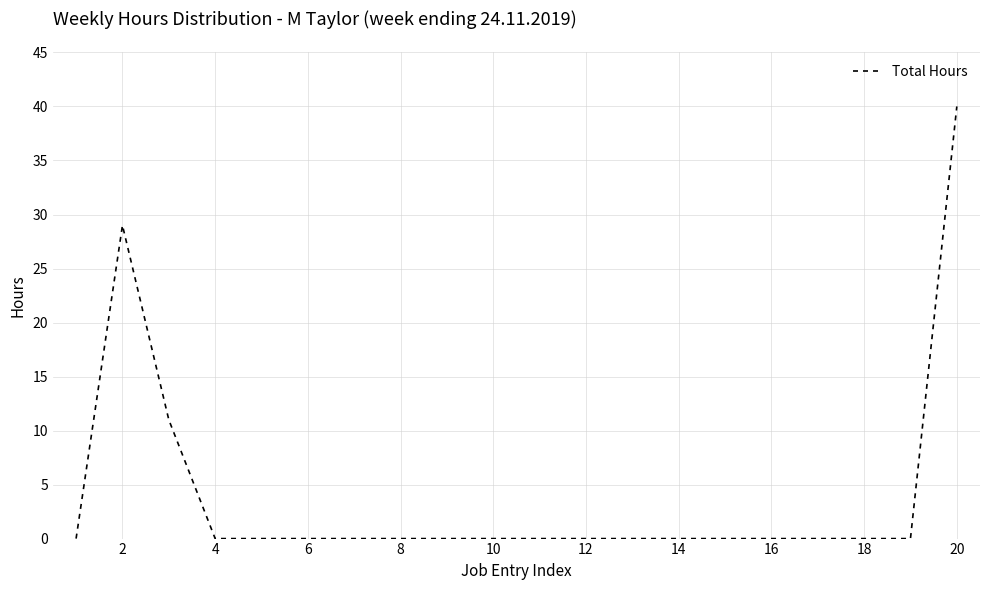

What is the maximum value shown in the chart?

40